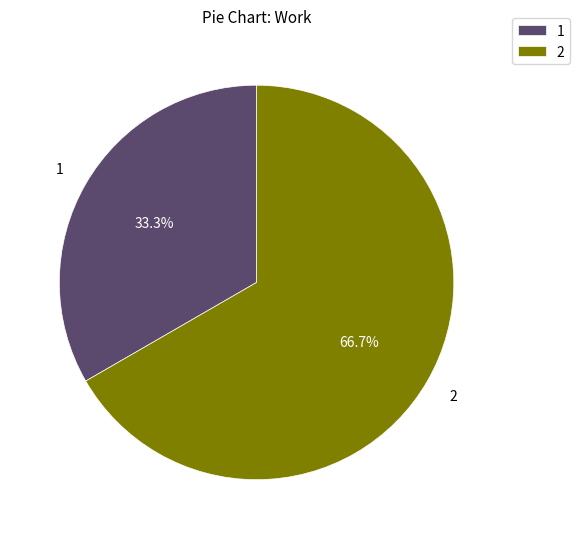

Does any single category account for the majority?

Yes